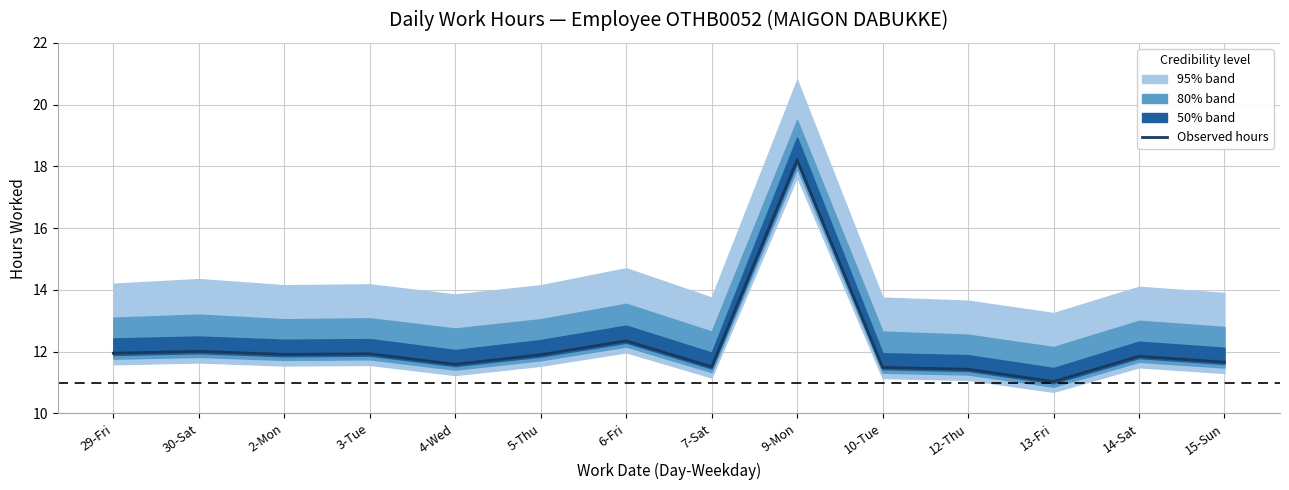

What is the difference between the values at 5-Thu and 4-Wed?

0.3